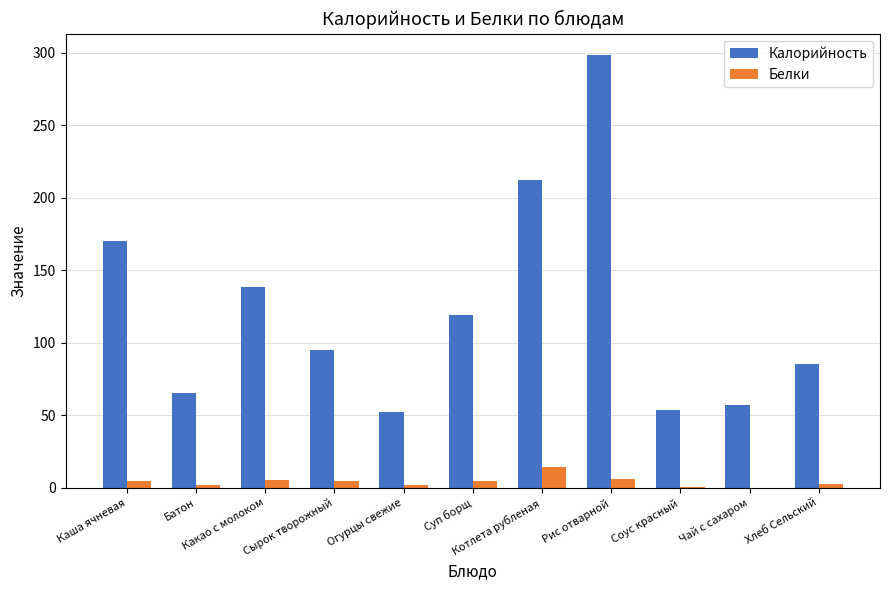

Which series has the largest total across all categories?

Калорийность